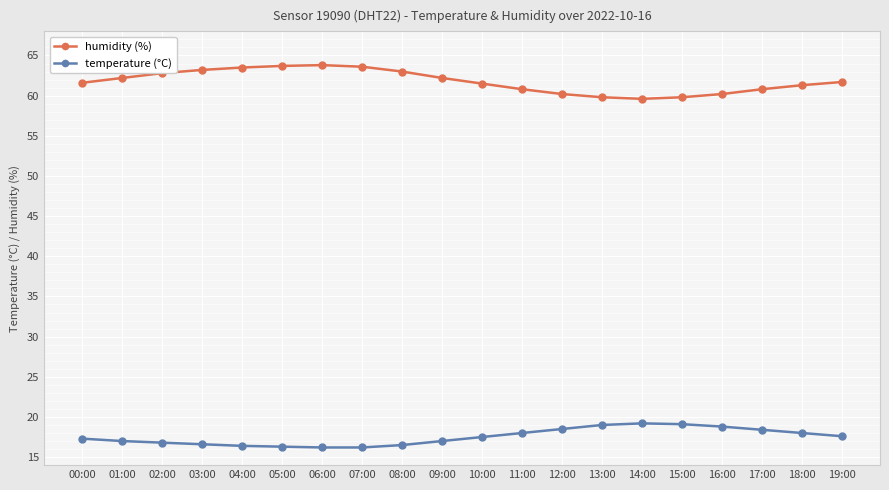

True or false: humidity (%) and temperature (°C) intersect in this chart.

False